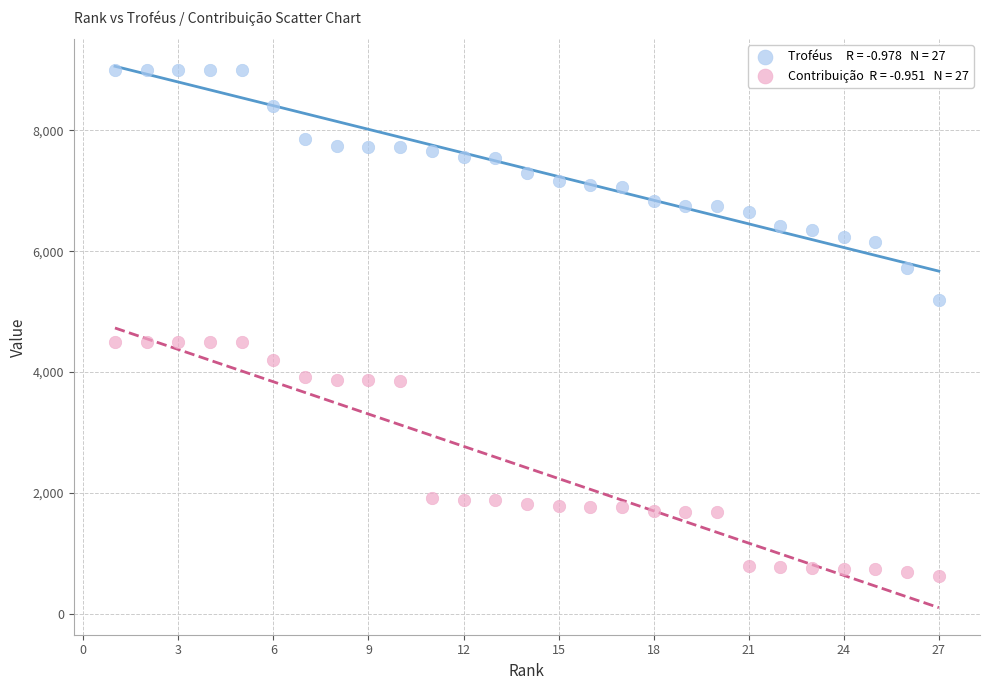

Across all data points, what is the range of Y values (max minus min)?

8377